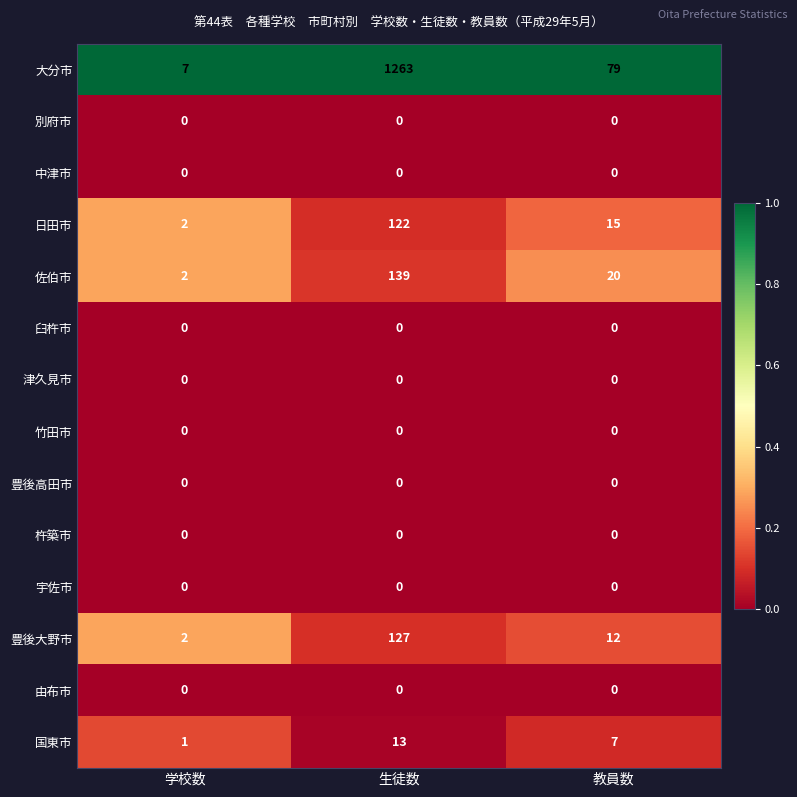

Which category has the highest value across all series?

生徒数